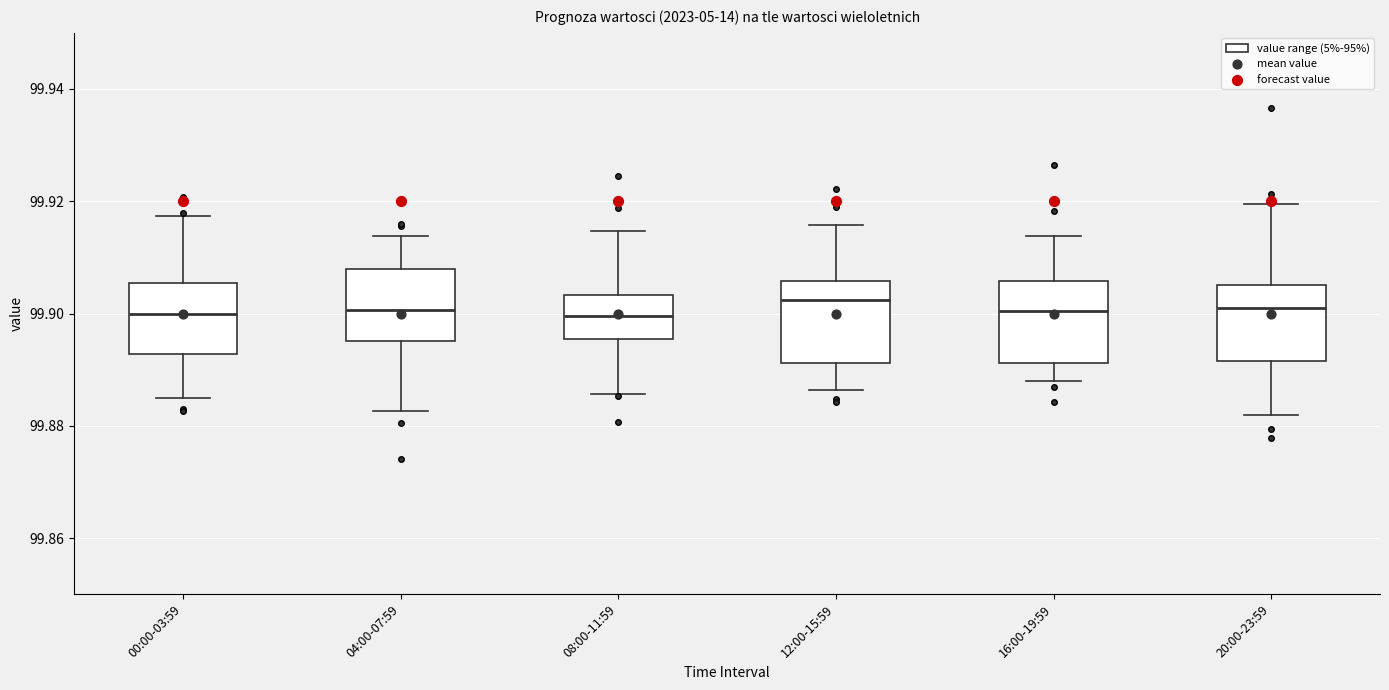

Reading left to right, transcribe this box plot: for each box, give where its median line is, the range the box spans, and where its two whiskers end, as read against the y-axis. The values are not printed on the chart, so give them approximately, as read against the axis.

00:00-03:59: median 99.900, box 99.892 to 99.906, whiskers 99.884 to 99.918
04:00-07:59: median 99.900, box 99.896 to 99.908, whiskers 99.882 to 99.914
08:00-11:59: median 99.900, box 99.896 to 99.904, whiskers 99.886 to 99.914
12:00-15:59: median 99.902, box 99.892 to 99.906, whiskers 99.886 to 99.916
16:00-19:59: median 99.900, box 99.892 to 99.906, whiskers 99.888 to 99.914
20:00-23:59: median 99.900, box 99.892 to 99.906, whiskers 99.882 to 99.920